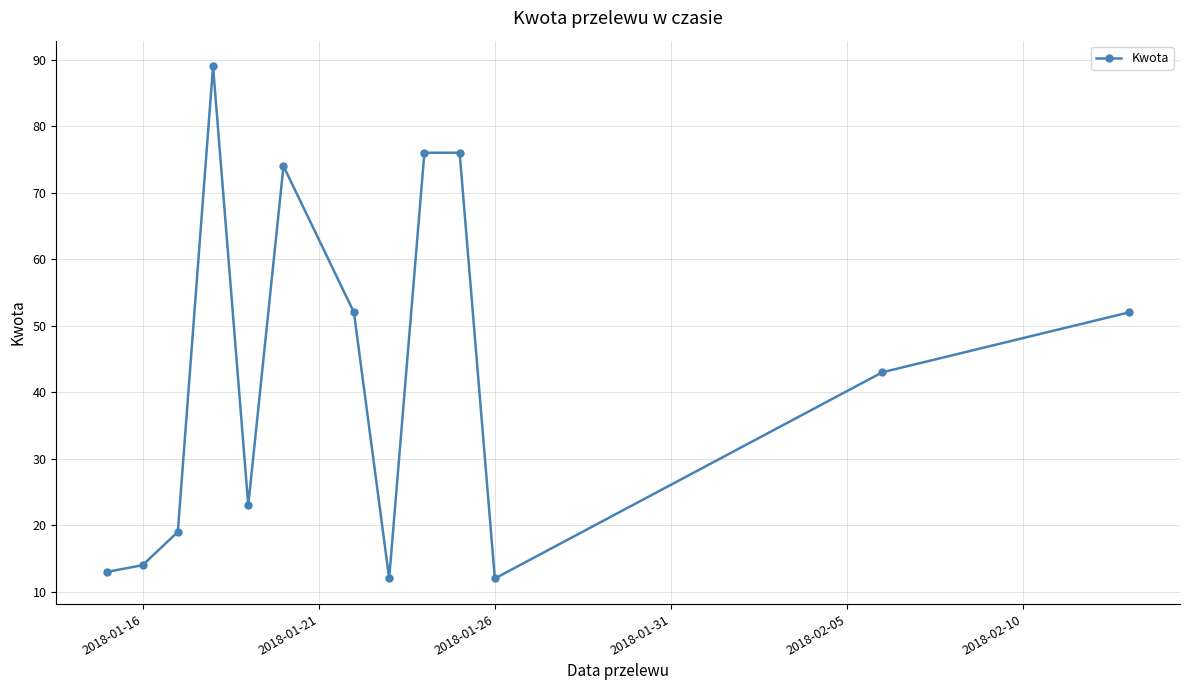

What is the greatest value displayed?

89